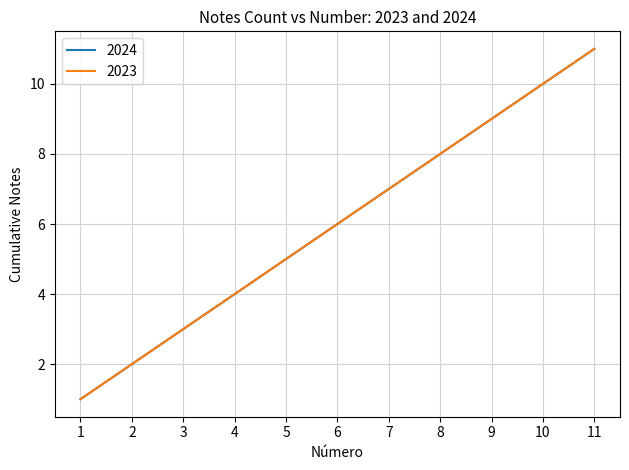

What is the total value across all series at 3?

6